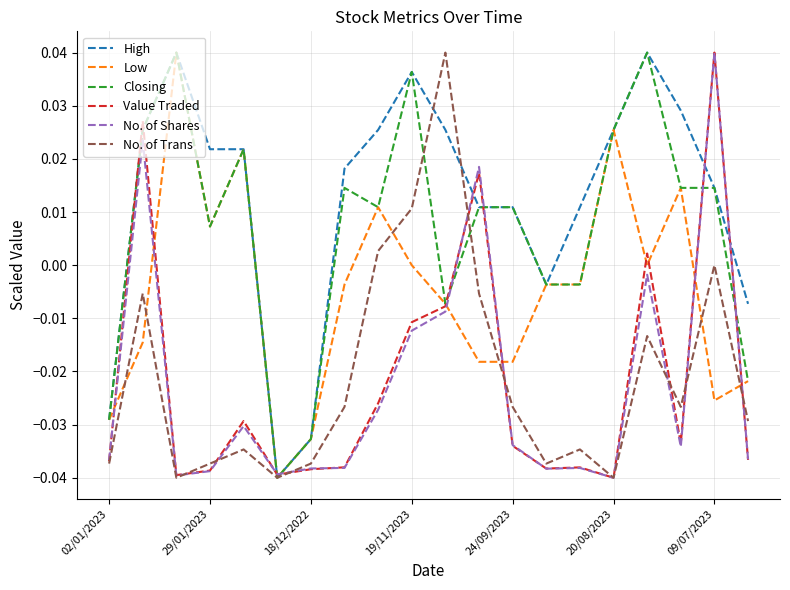

Which series has the largest total across all categories?

High